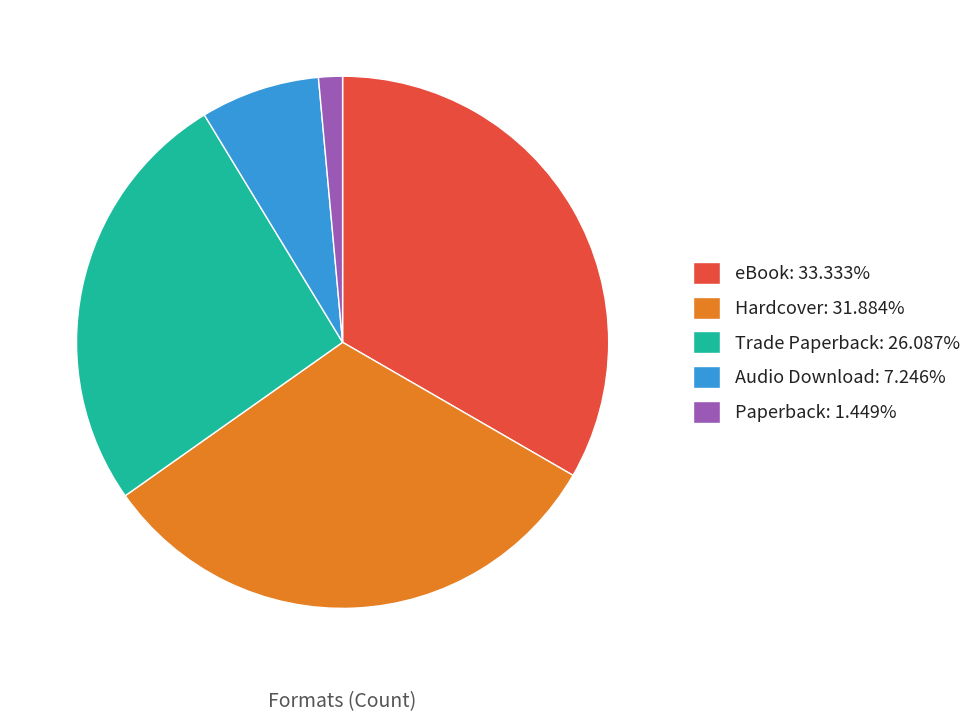

Does any single category account for the majority?

No